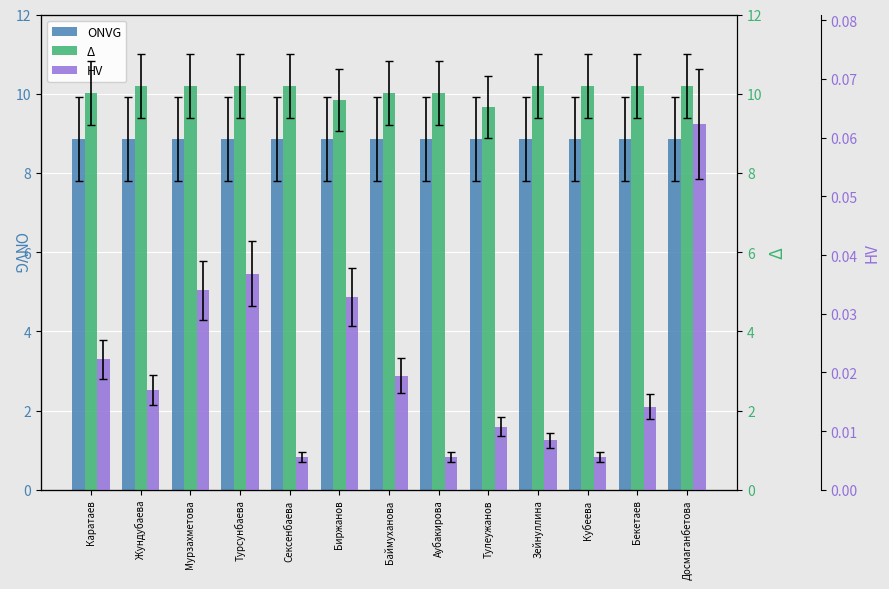

Which series has the widest spread of values?

Δ